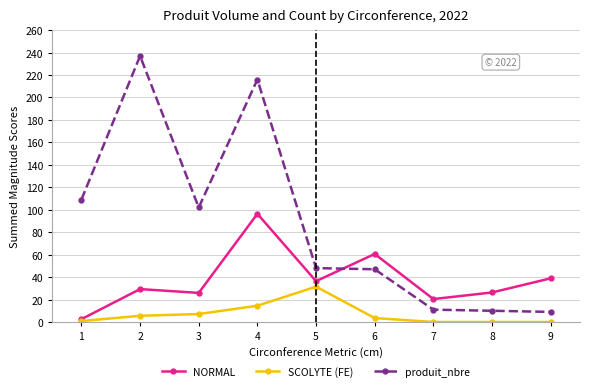

Is this an area chart (filled region under the line)?

No